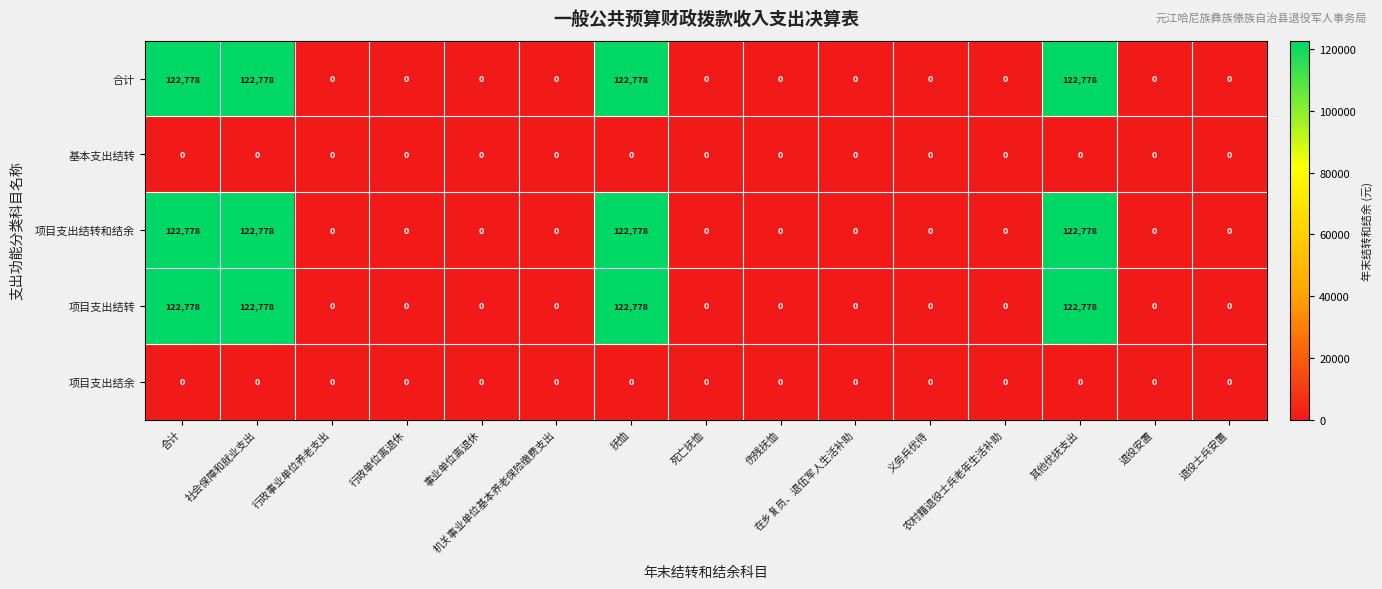

Count the number of data series in this chart.

5